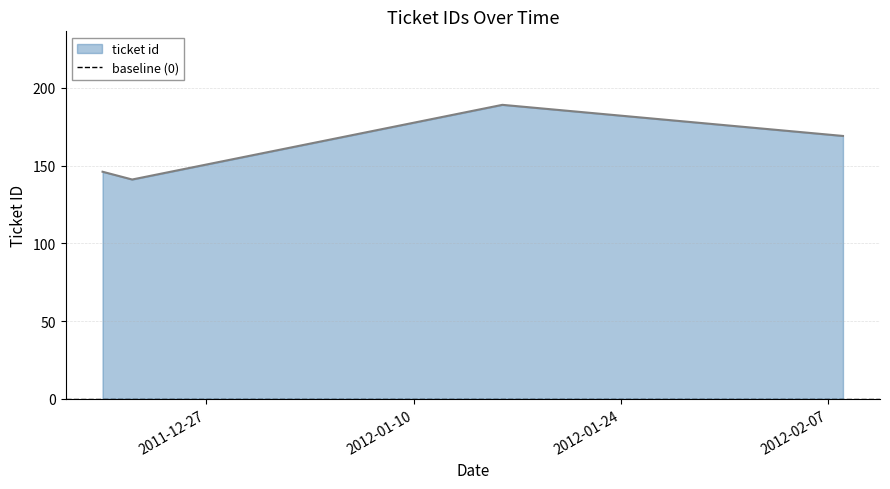

Reading left to right, transcribe all the data shown in this chart.

146	141	189	169